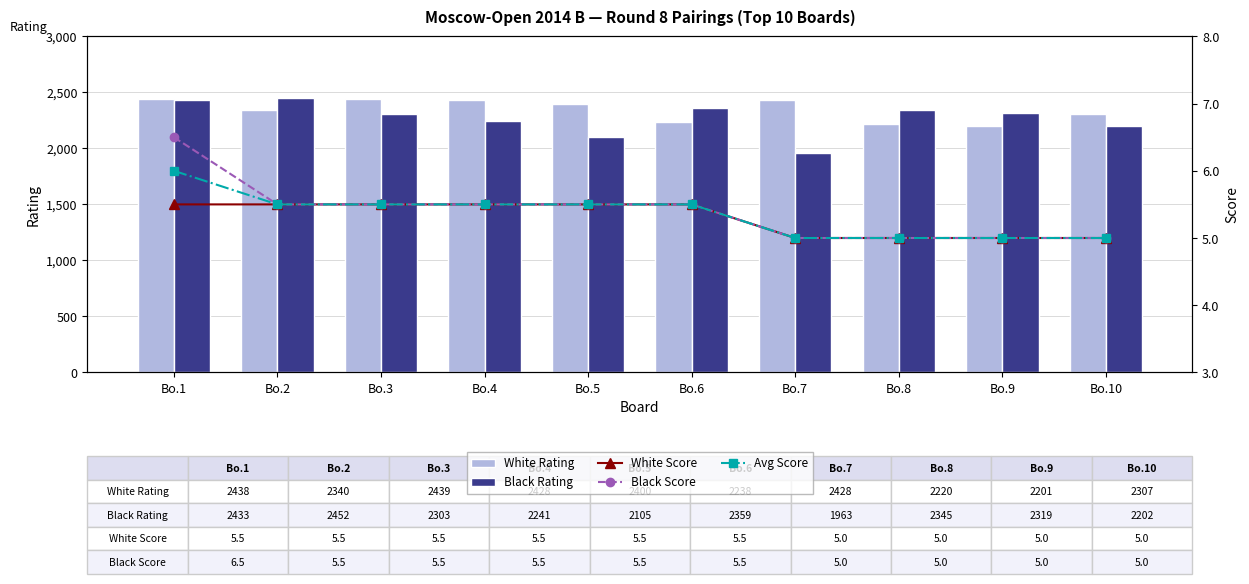

The Avg Score series shows 9.4 at Bo.4. True or false?

False